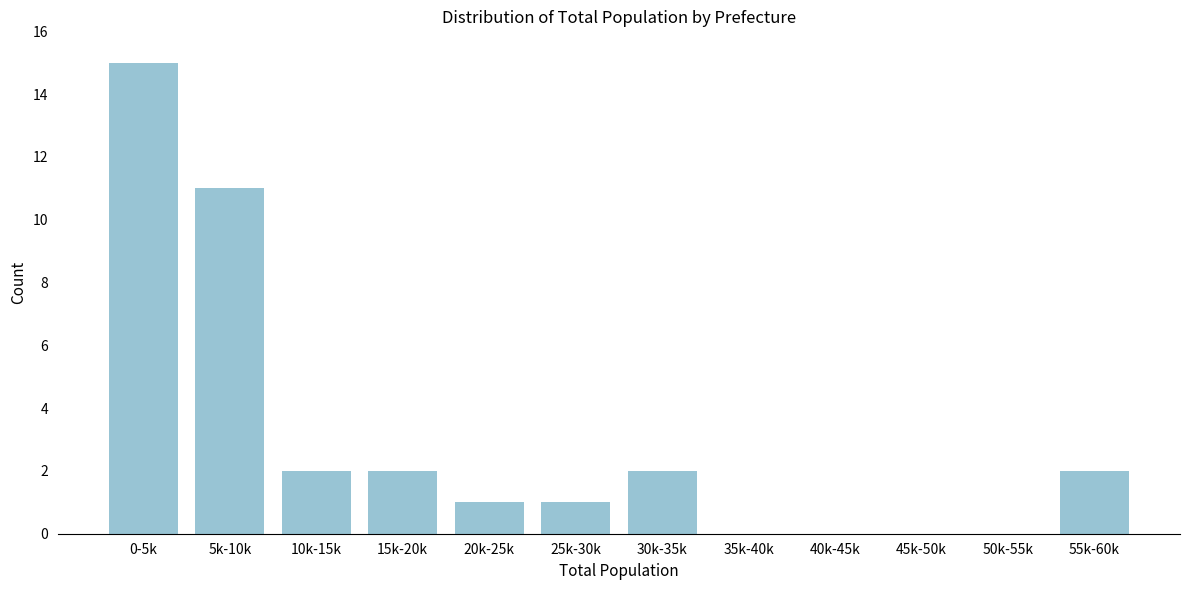

Reading left to right, transcribe all the data shown in this chart.

0-5k=15	5k-10k=11	10k-15k=2	15k-20k=2	20k-25k=1	25k-30k=1	30k-35k=2	35k-40k=0	40k-45k=0	45k-50k=0	50k-55k=0	55k-60k=2